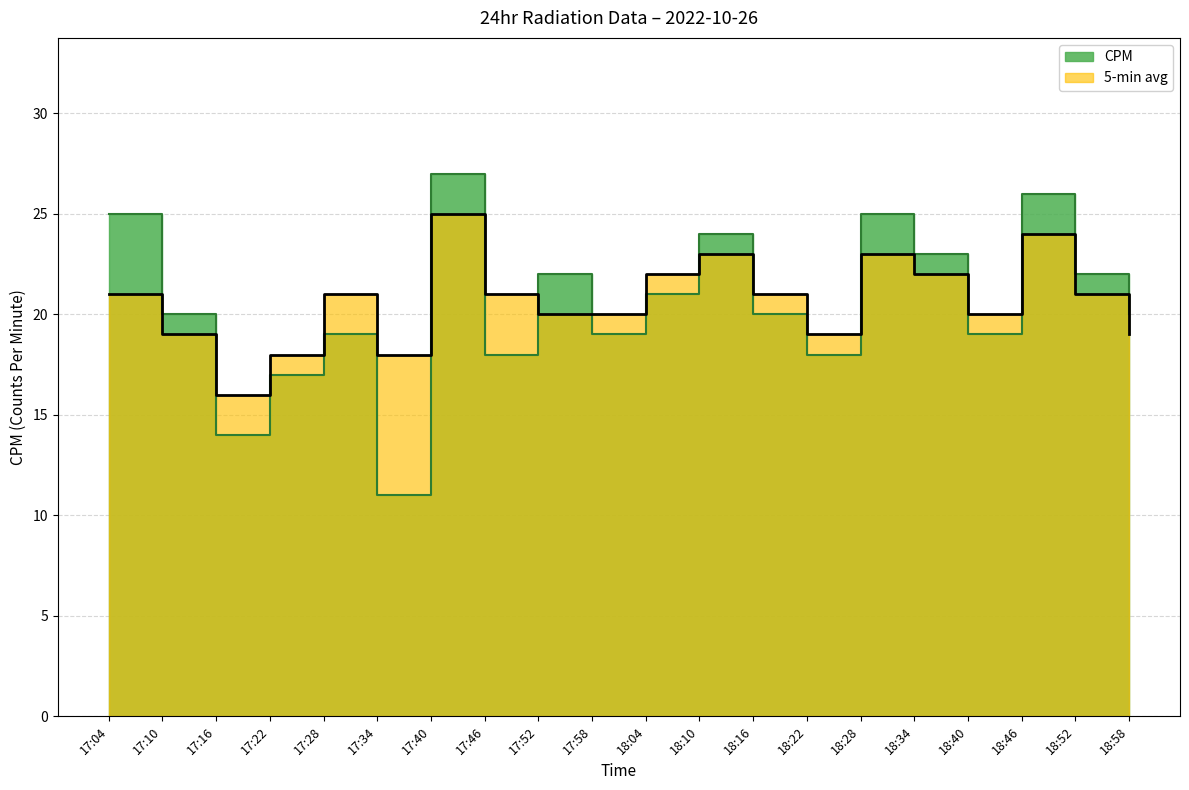

What is the label of the 11th point from the left?

18:04